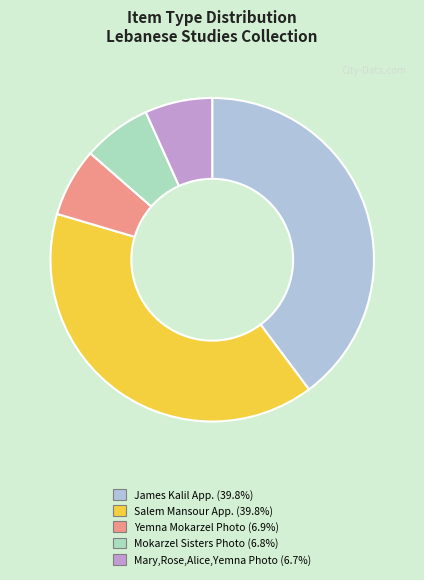

How many segments does this pie chart have?

5